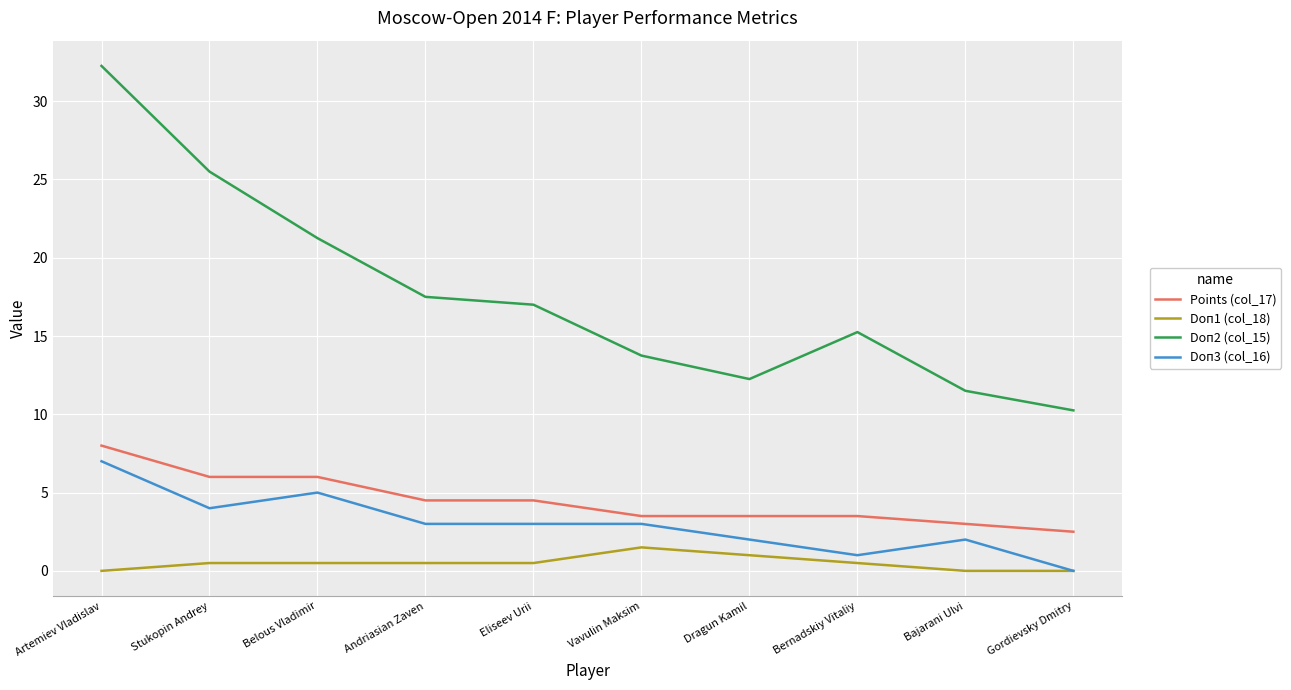

Which series has the largest range (max minus min)?

Doп2 (col_15)